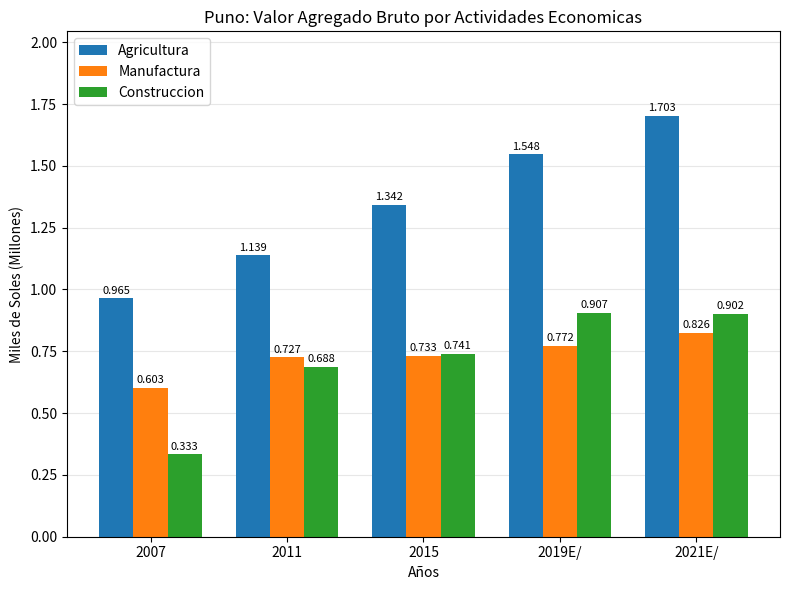

What is the difference between the Agricultura values at 2015 and 2019E/?

0.2